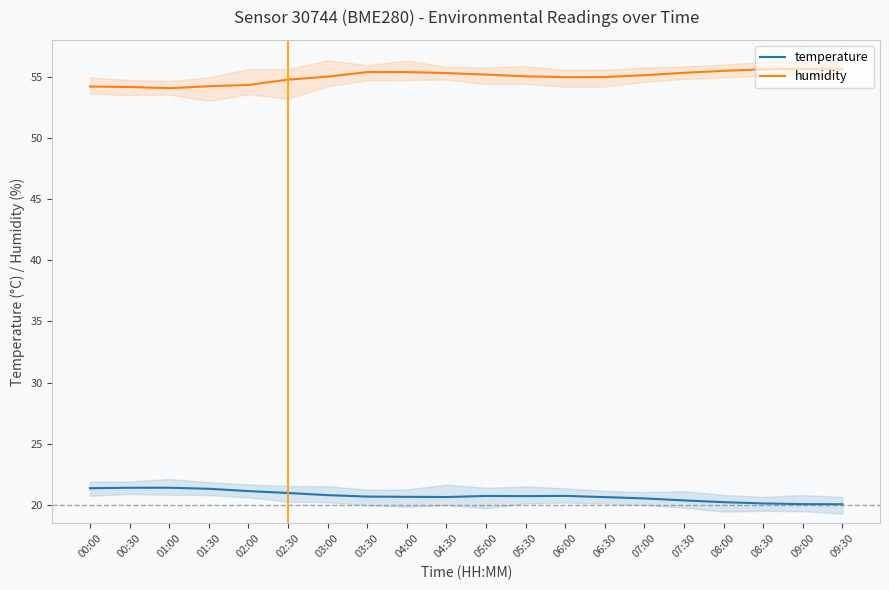

At 08:00, list the series in order from smallest to largest.

temperature, humidity